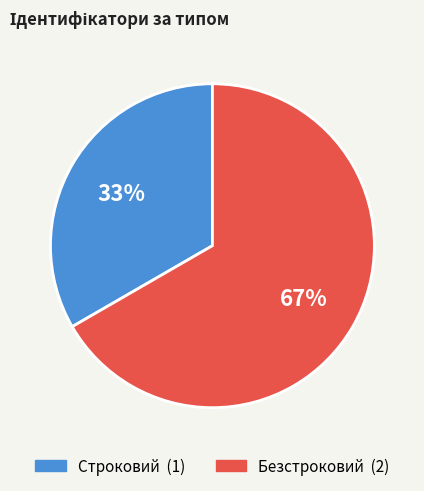

Rank the categories by value from lowest to highest.

Строковий, Безстроковий